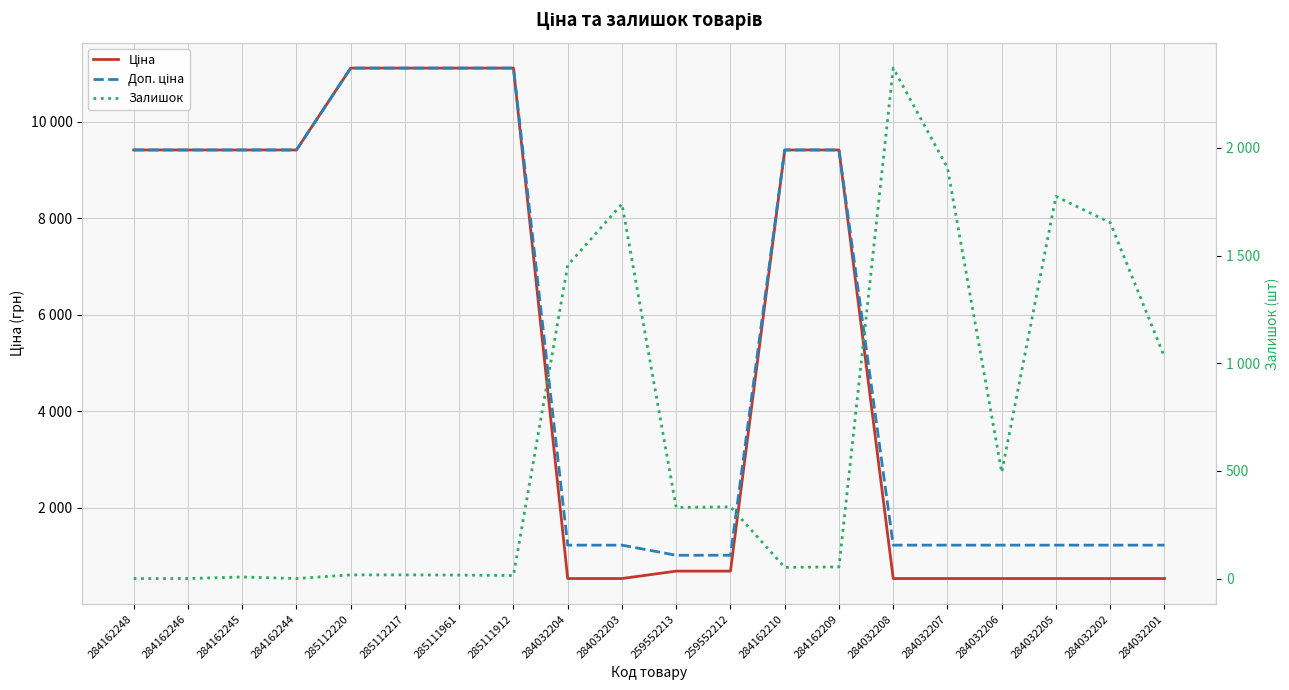

At which label does Залишок first exceed 330?

284032204